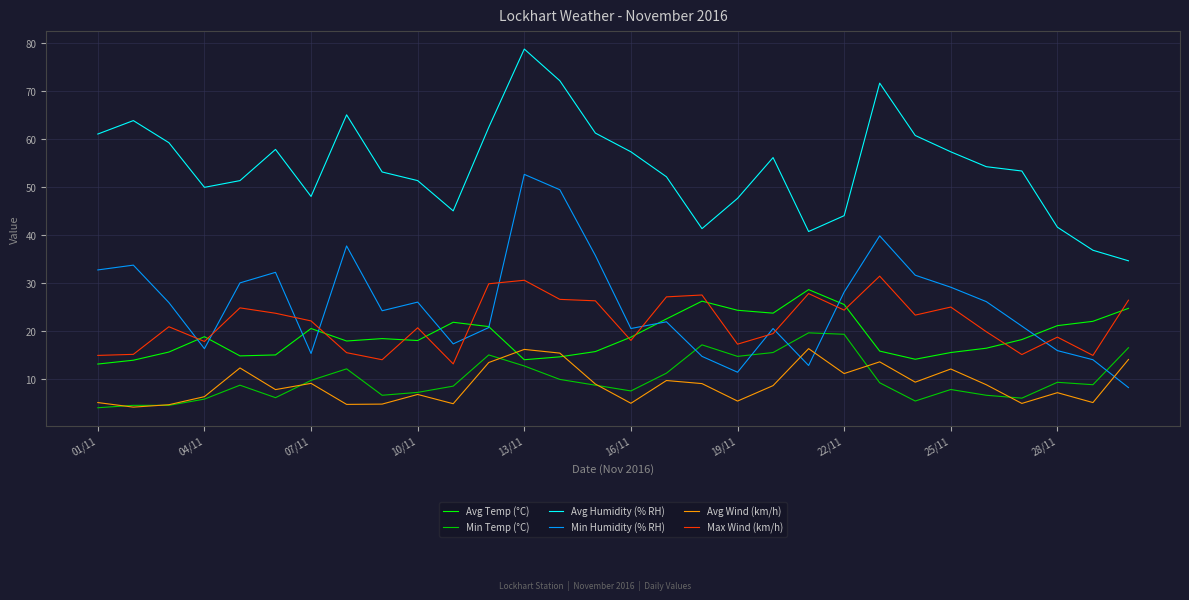

Which series has the largest total across all categories?

Avg Humidity (% RH)